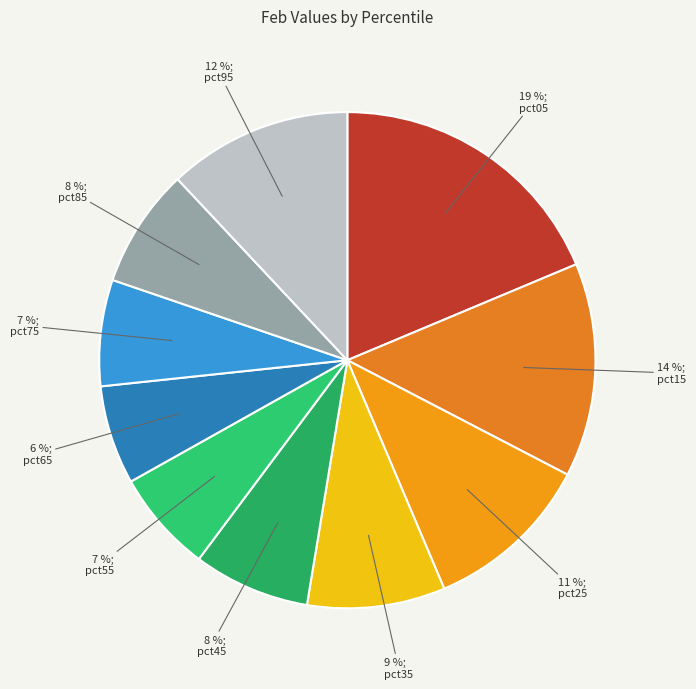

Combined, do pct25 and pct05 account for over 50%?

No